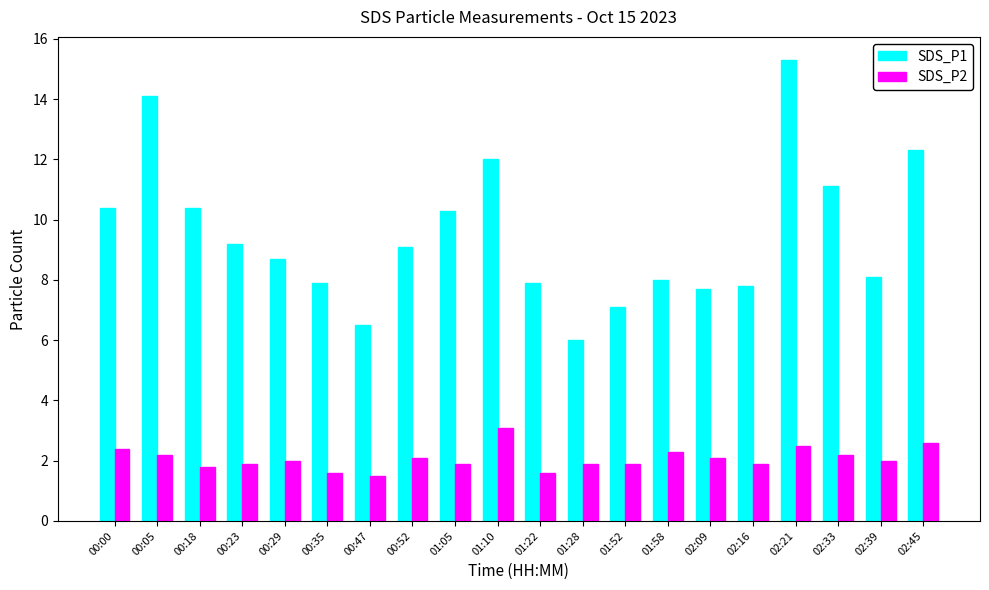

What is the difference between the SDS_P2 values at 01:52 and 02:33?

0.3